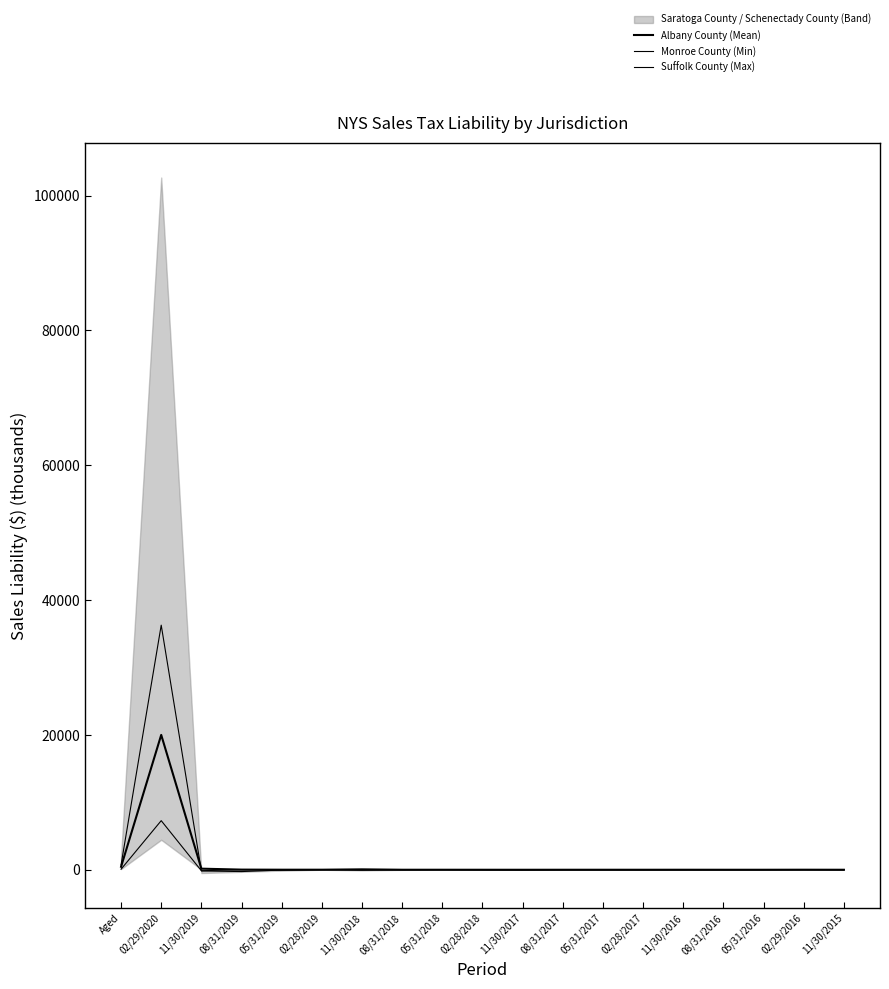

What is the difference between the maximum and second lowest values in the Albany County (Mean) series?

20002.3